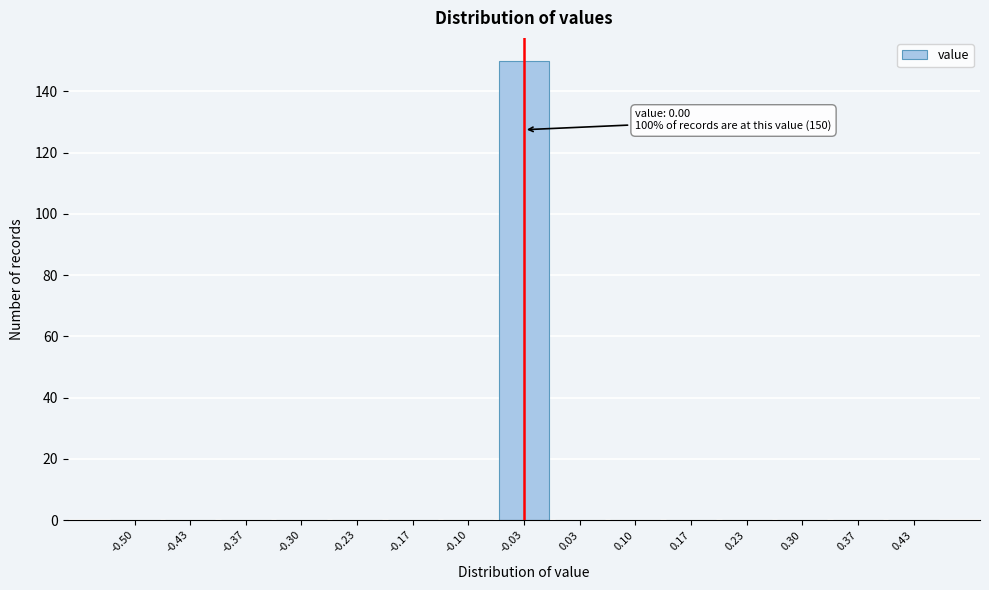

Reading left to right, what are all the values shown in this chart?

-0.50=0	-0.43=0	-0.37=0	-0.30=0	-0.23=0	-0.17=0	-0.10=0	-0.03=150	0.03=0	0.10=0	0.17=0	0.23=0	0.30=0	0.37=0	0.43=0